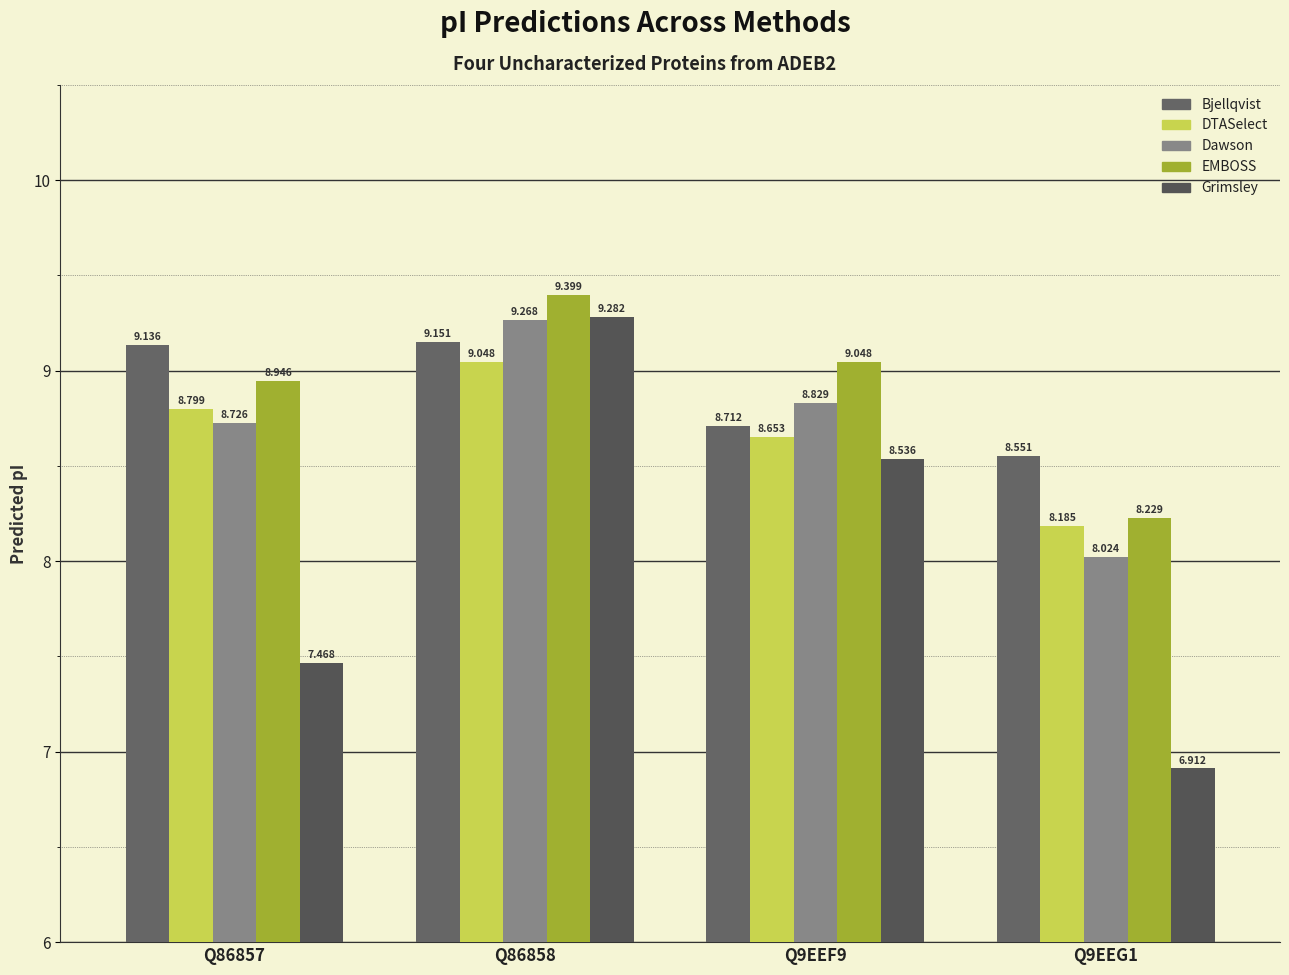

Is the value of Grimsley at Q9EEF9 greater than the value of EMBOSS at Q86858?

No